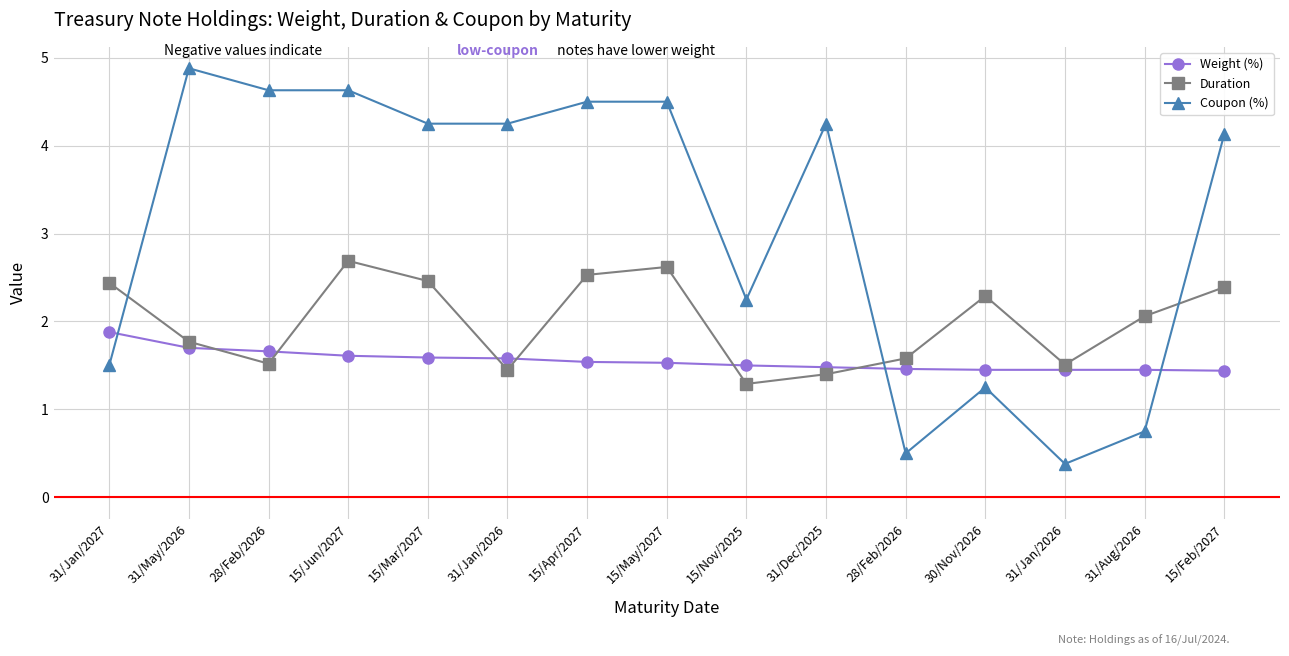

What is the difference between the maximum and minimum values in the Duration series?

1.4